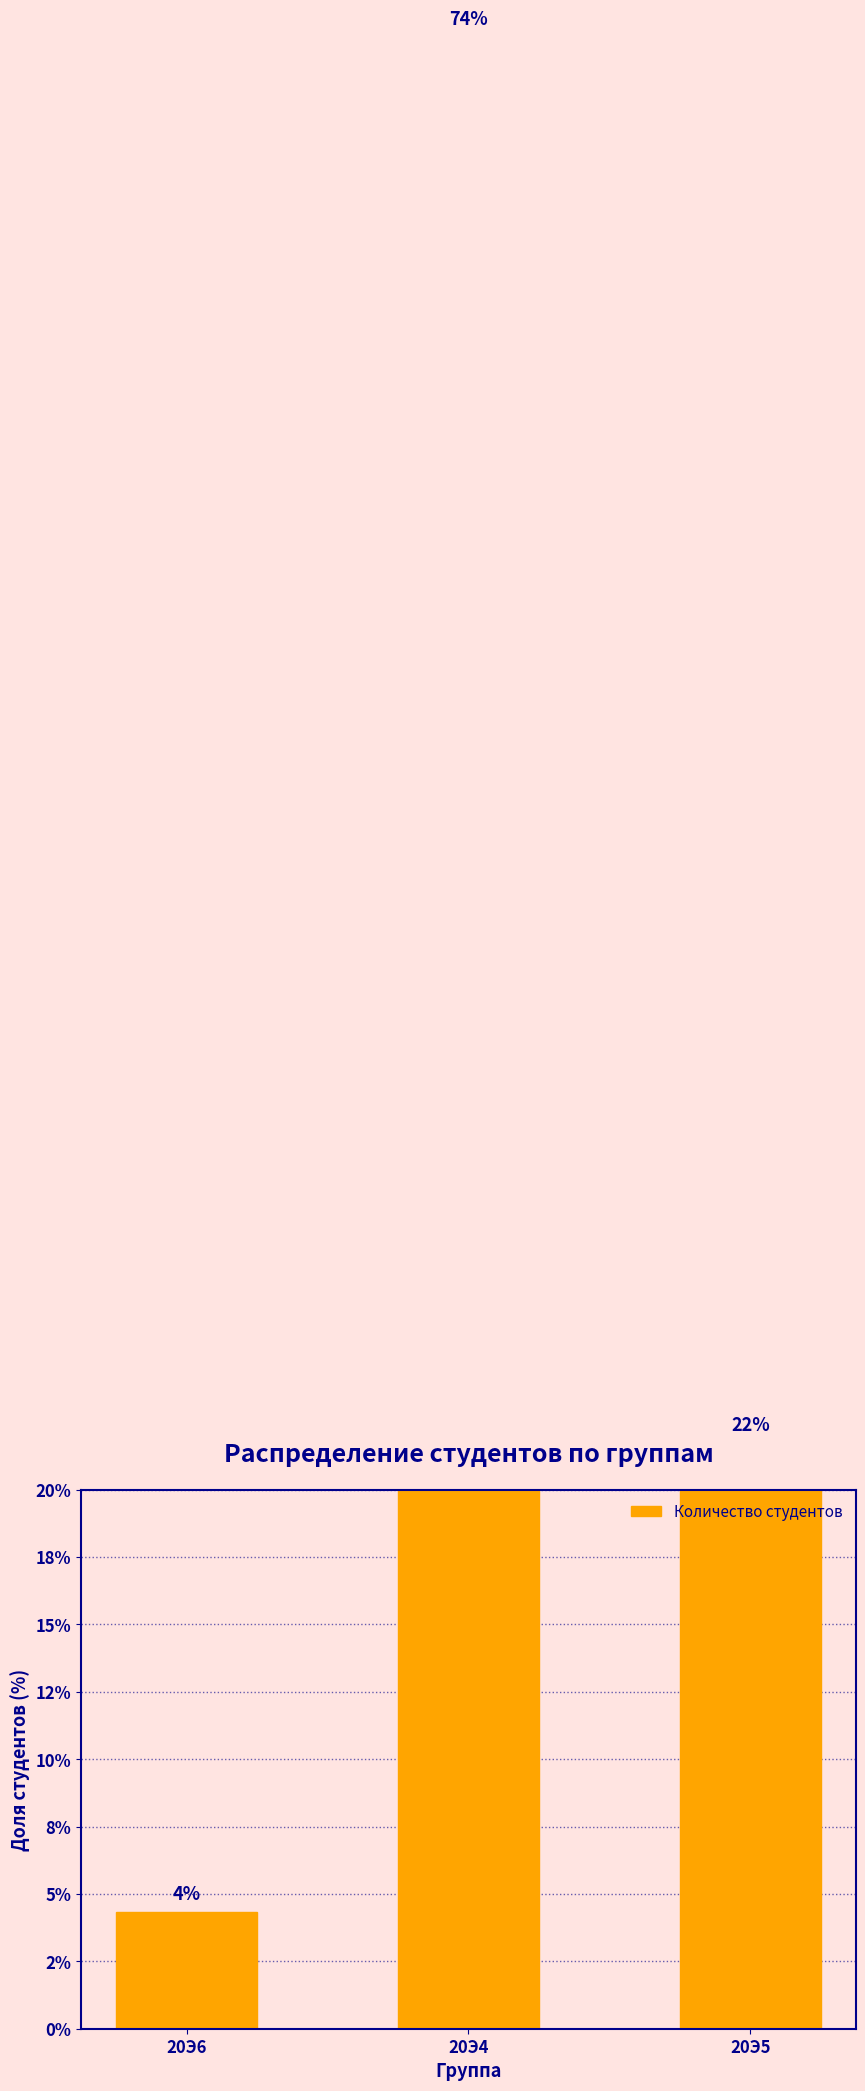

Are the bars grouped side by side (vs. stacked)?

No